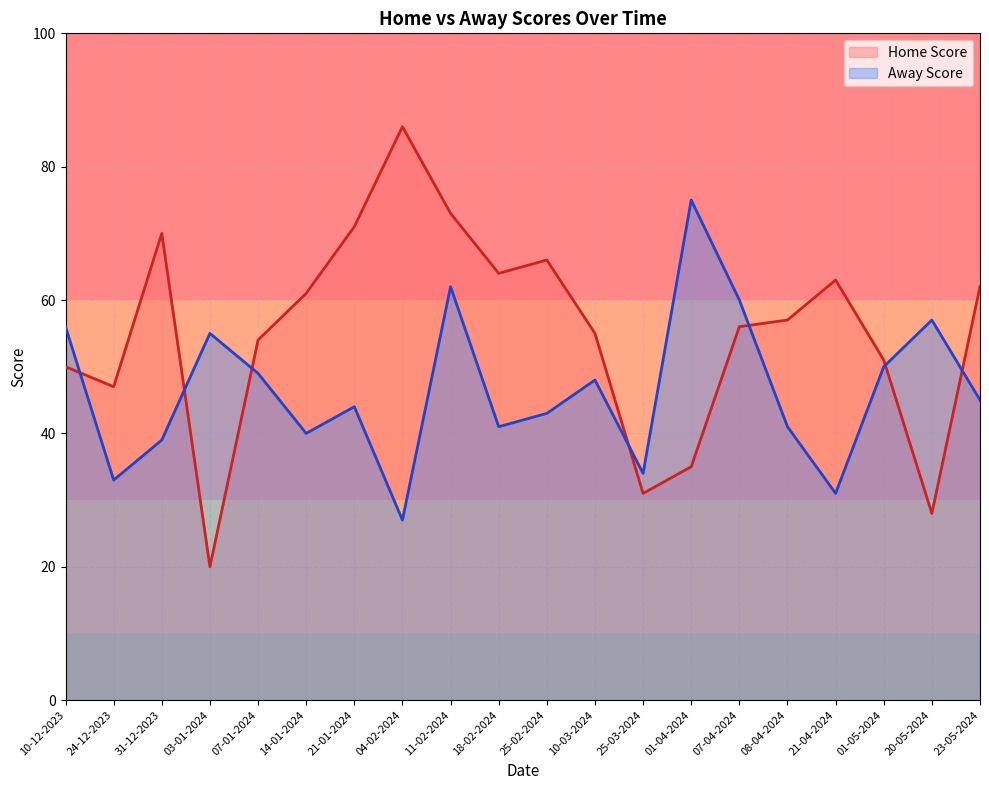

Which series has the largest range (max minus min)?

Home Score